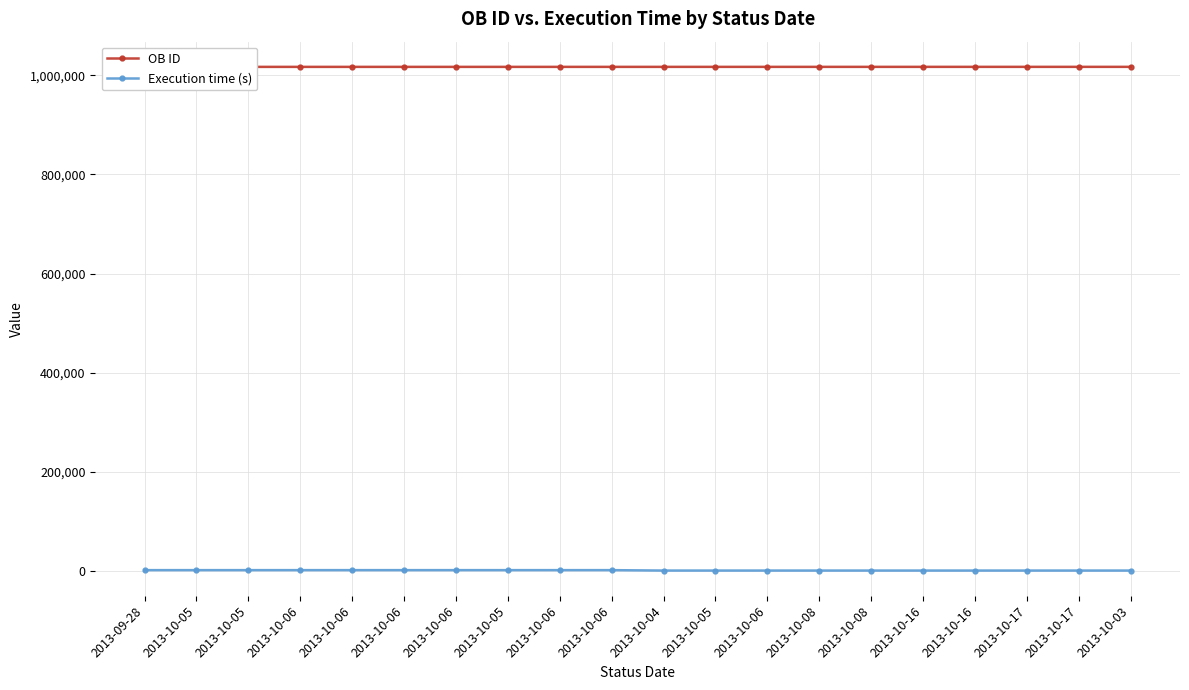

True or false: Execution time (s) and OB ID intersect in this chart.

False